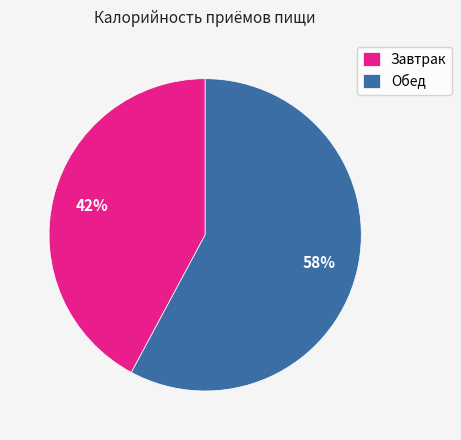

True or false: Завтрак accounts for 52% of the total.

False